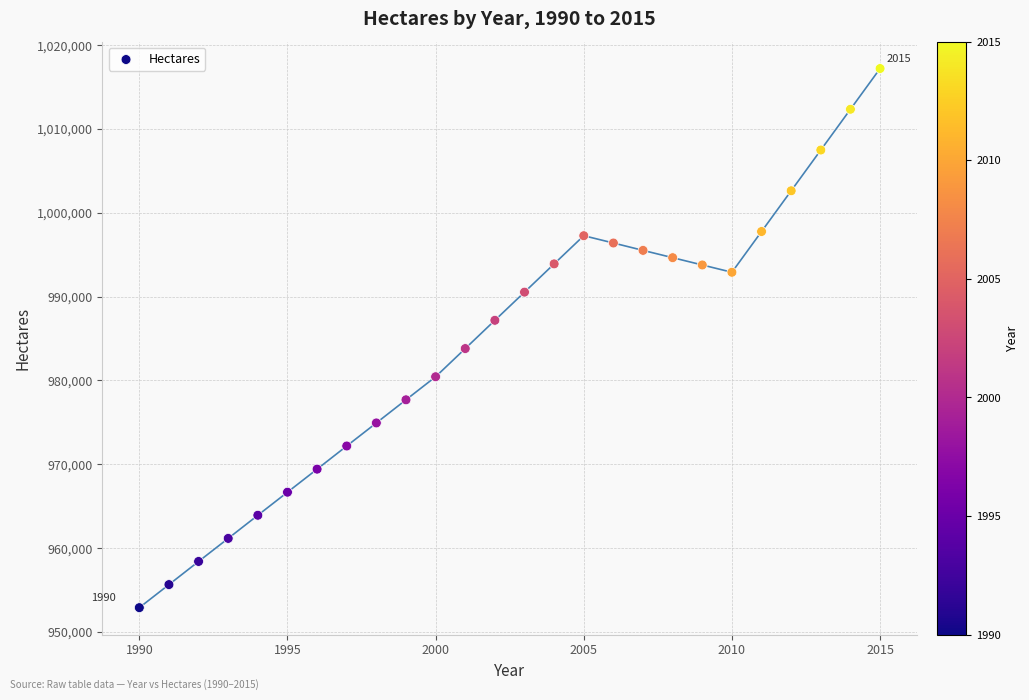

What Y value in the scatter plot is closest to 985050?

983800